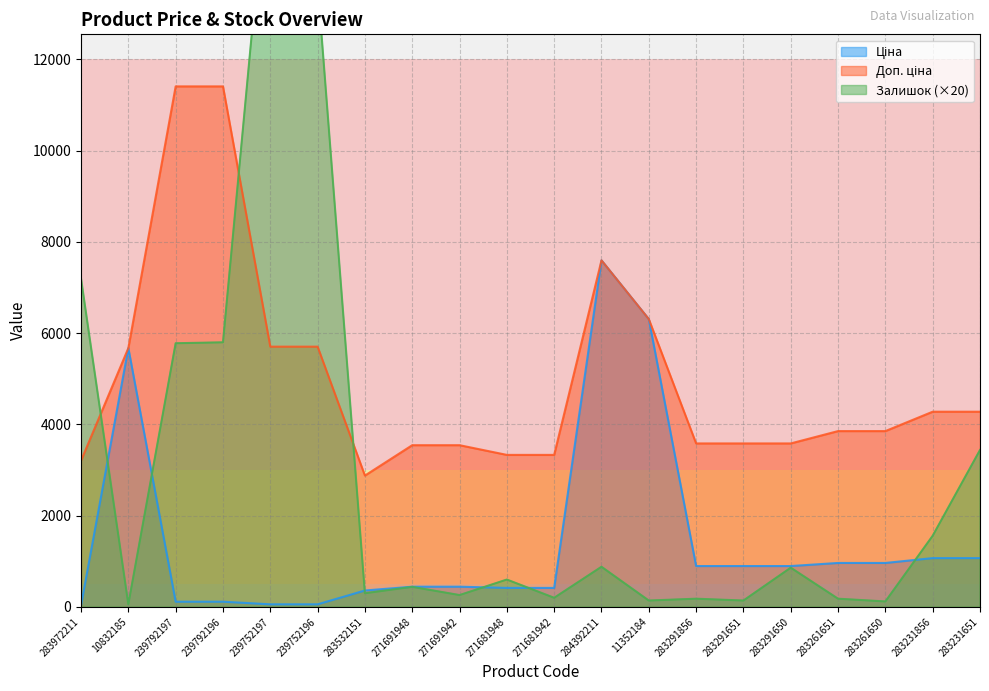

What is the value of the Ціна point at the 17th from the left?

963.5